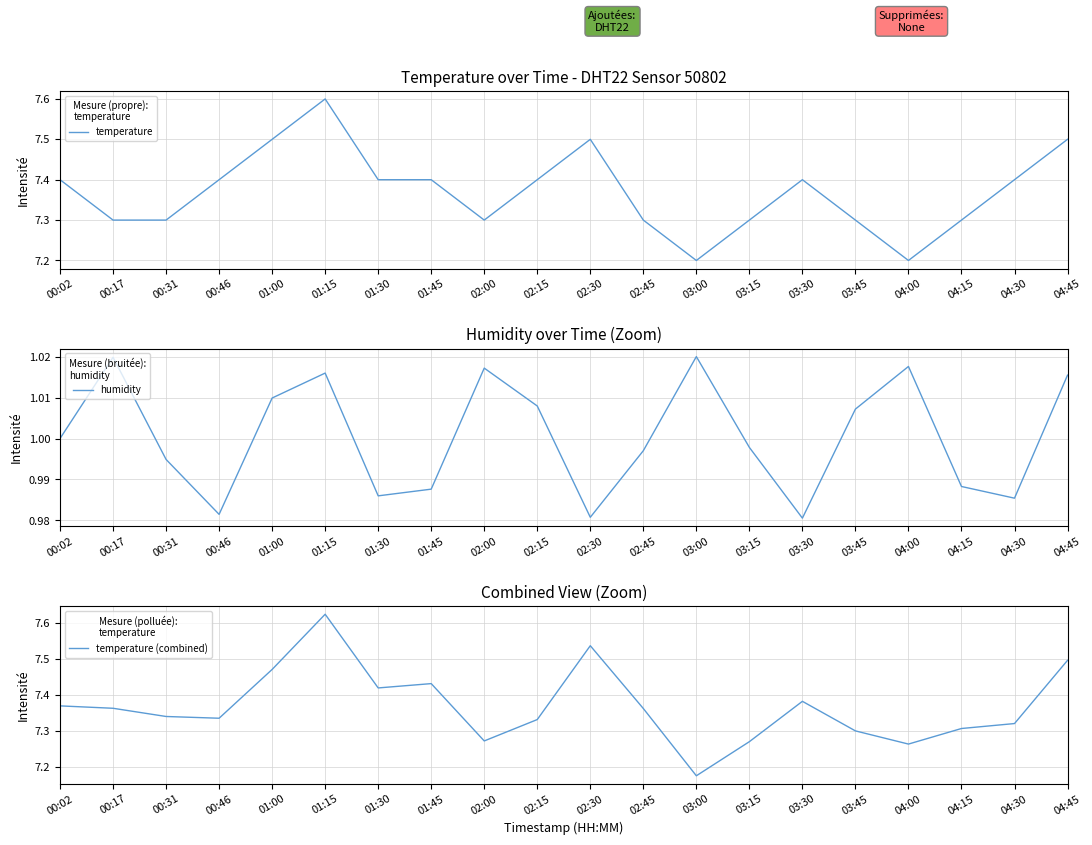

What is the total value across all series at 01:15?

16.2